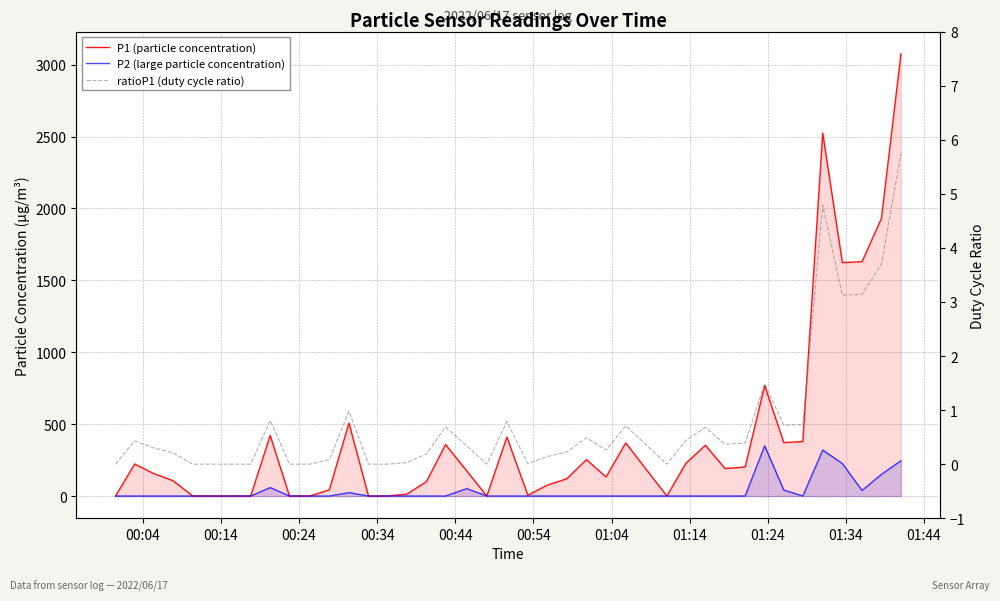

Is the value of ratioP1 (duty cycle ratio) at 37 greater than the value of P2 (large particle concentration) at 33?

No